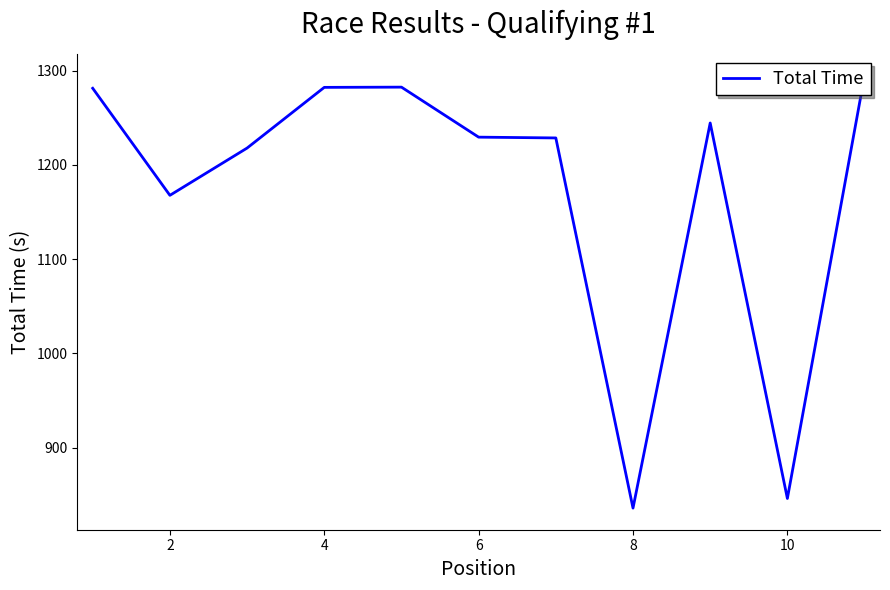

What is the greatest value displayed?

1294.6